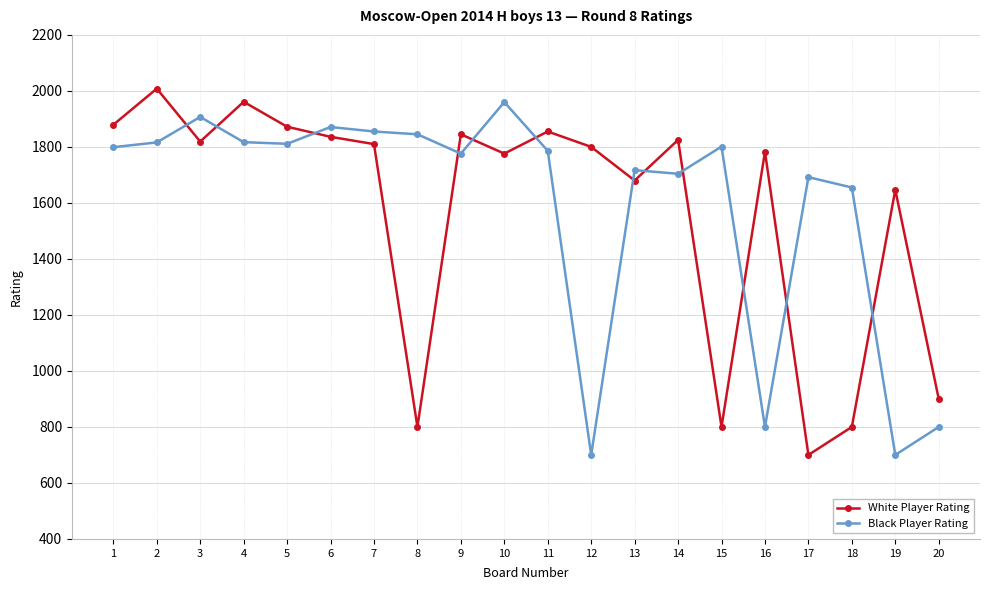

Where is the first local maximum for White Player Rating?

2